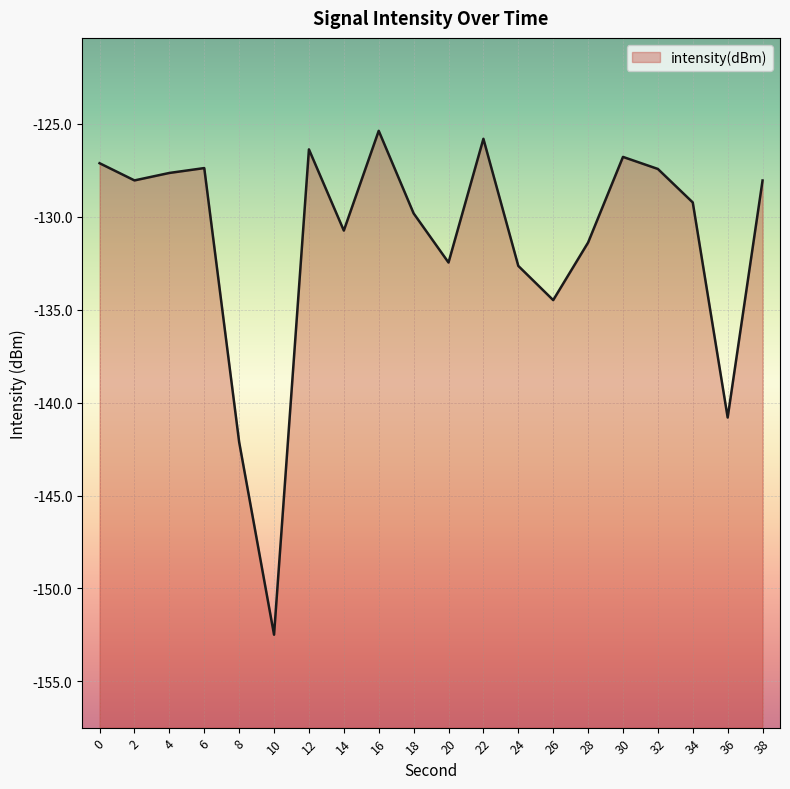

Which category has the lowest value across all series?

10